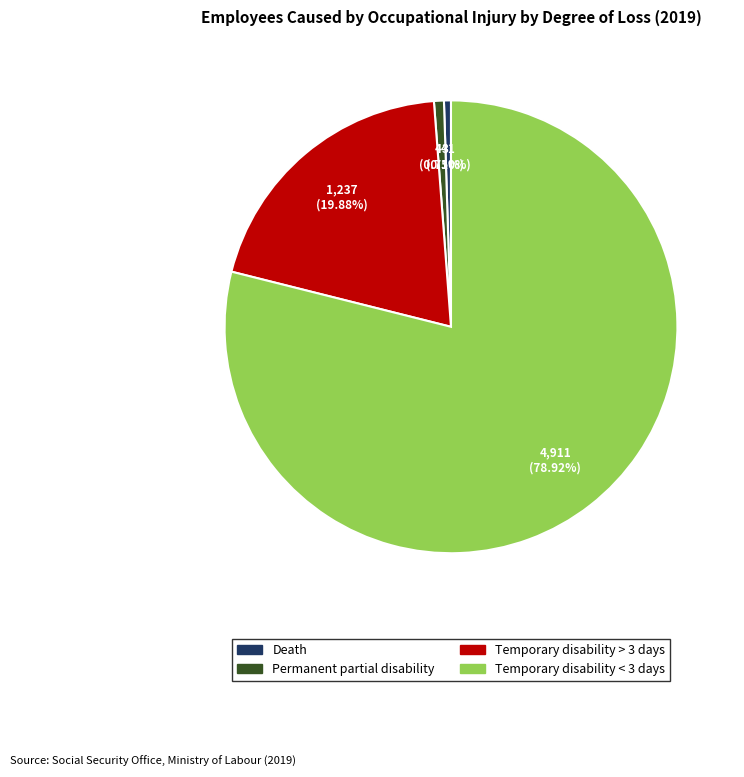

Which slice is the largest?

Temporary disability < 3 days